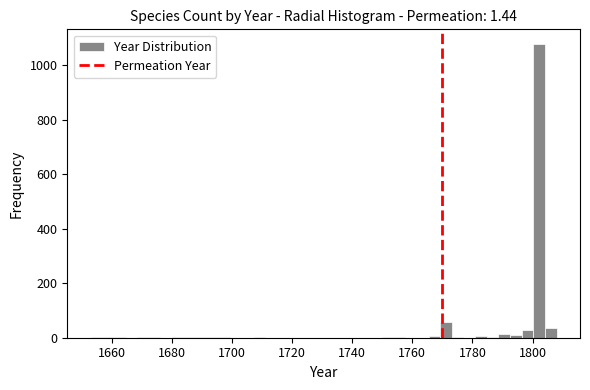

Around what value on the x-axis is the tallest bar? Give the approximate position of its centre, as read against the axis.

1802